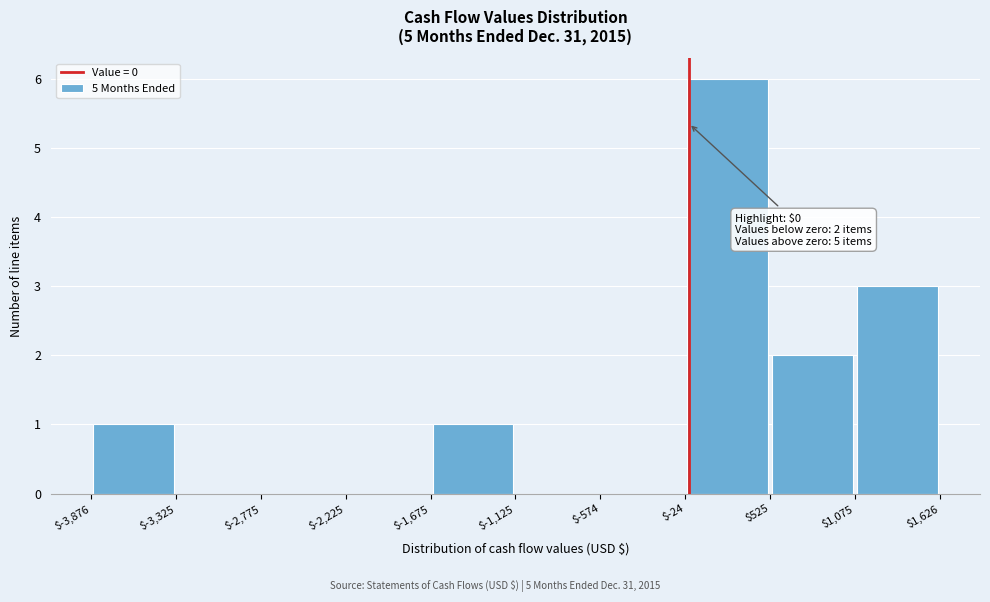

Which range on the x-axis has the tallest bar?

$-24 to $525